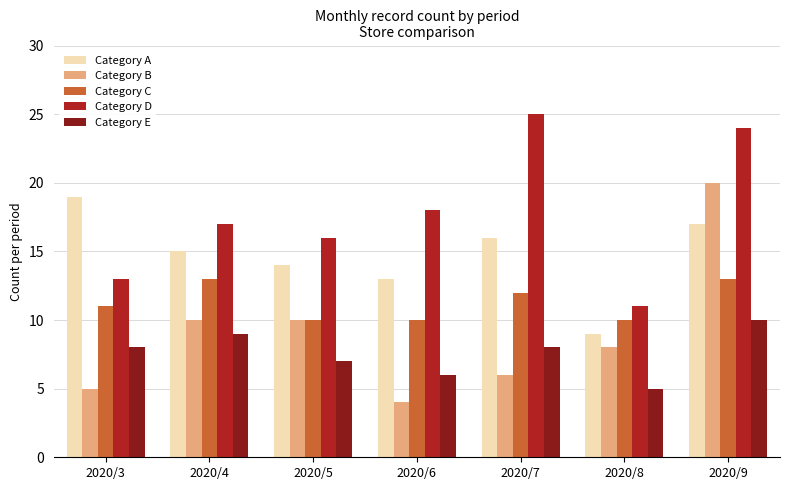

How many bars are there in each group?

5